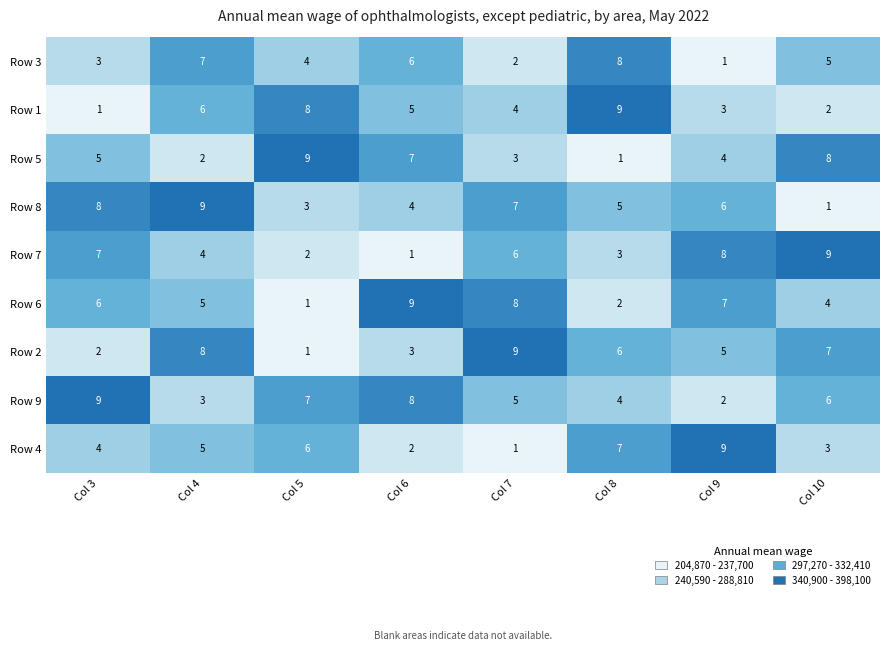

At which label does Row 8 first exceed 6?

Col 3